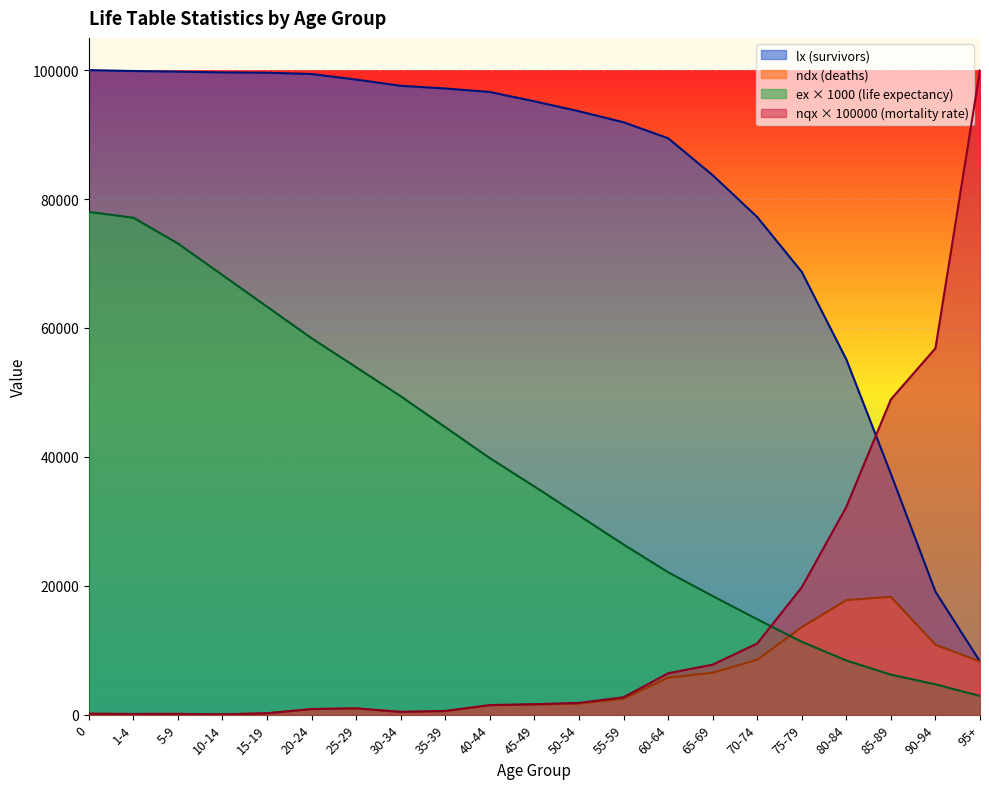

What is the label of the 11th point from the right?

45-49